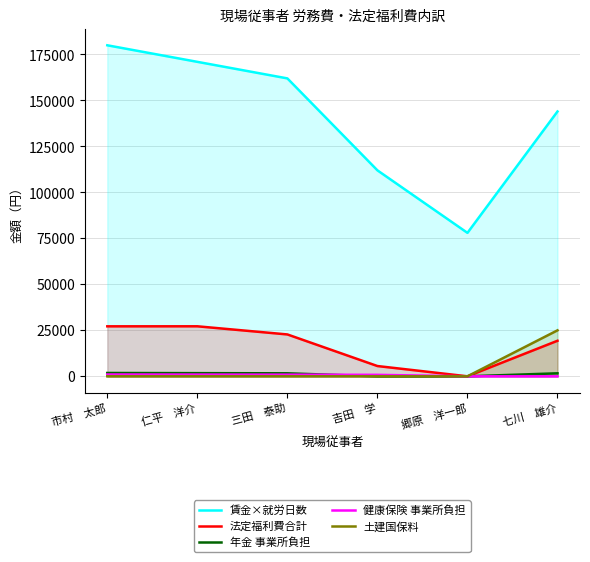

What are all the series names shown in the legend?

賃金×就労日数, 法定福利費合計, 年金 事業所負担, 健康保険 事業所負担, 土建国保料